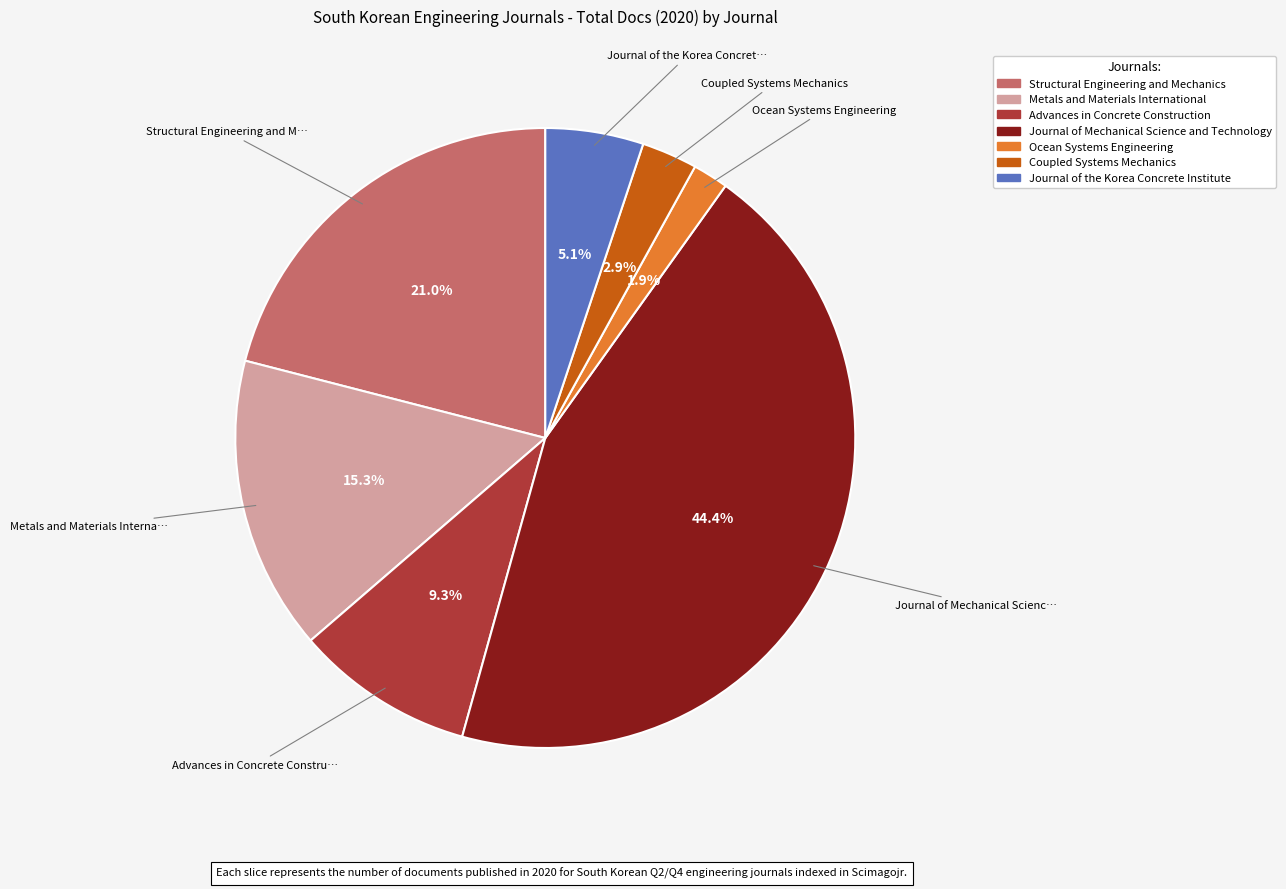

Does any single category account for the majority?

No